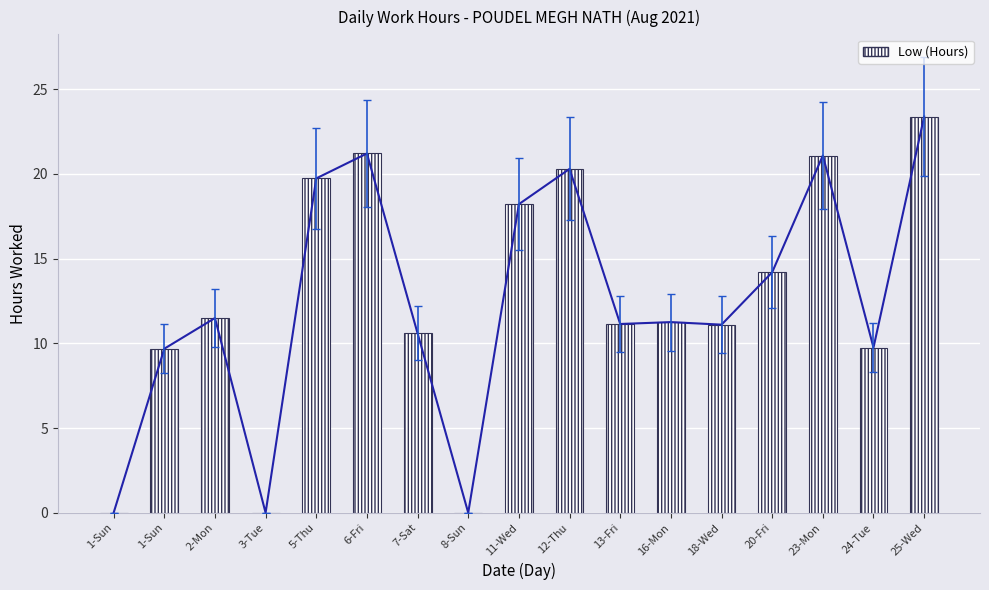

What is the average value?

12.5